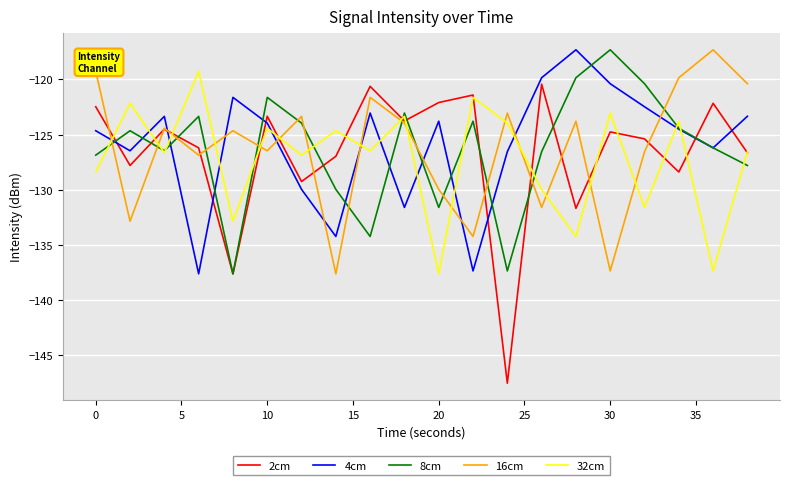

What is the highest value of the 2cm series?

-120.4